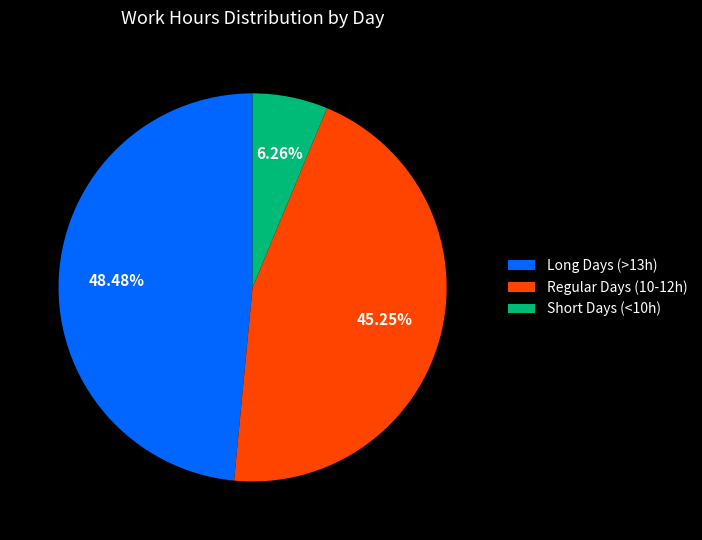

Does any single category account for the majority?

No